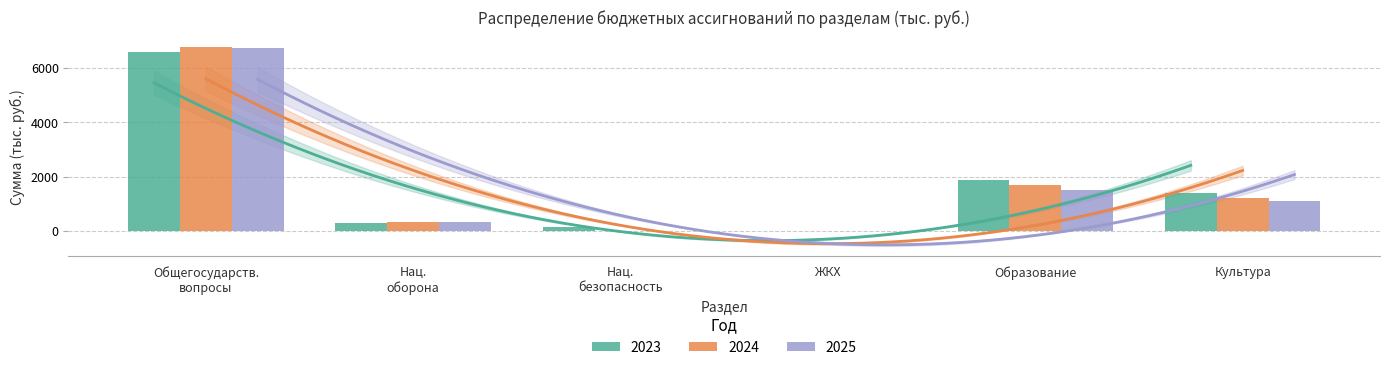

How many bars are there in total?

18